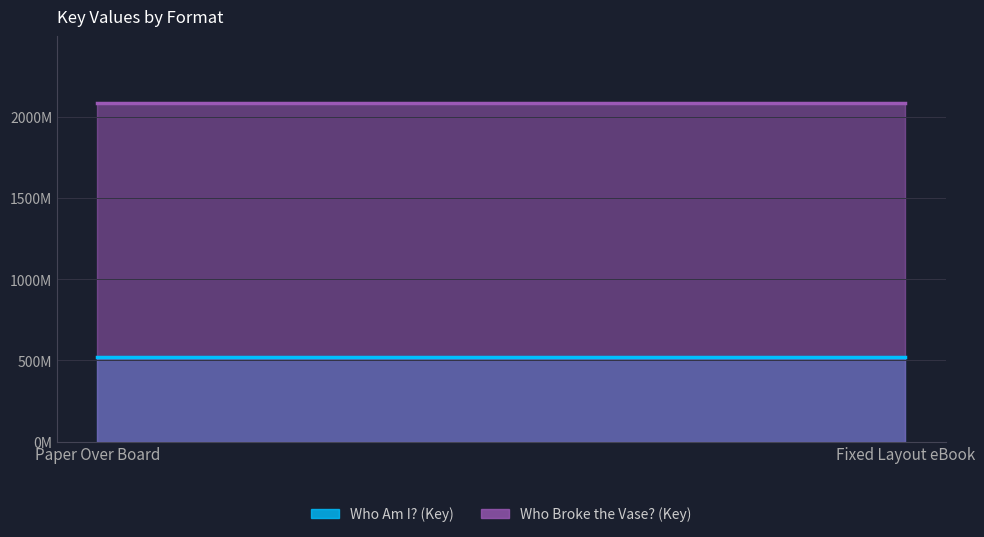

Between Paper Over Board and Fixed Layout eBook, which is larger?

Paper Over Board